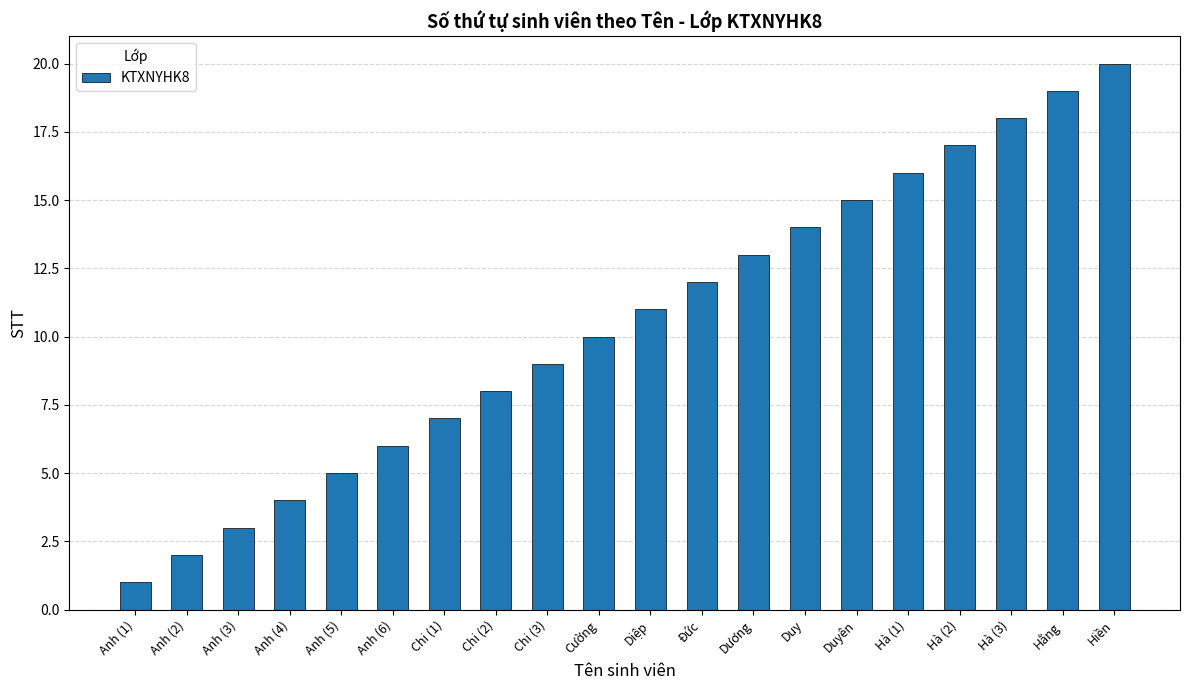

What is the label of the 3rd bar from the right?

Hà (3)